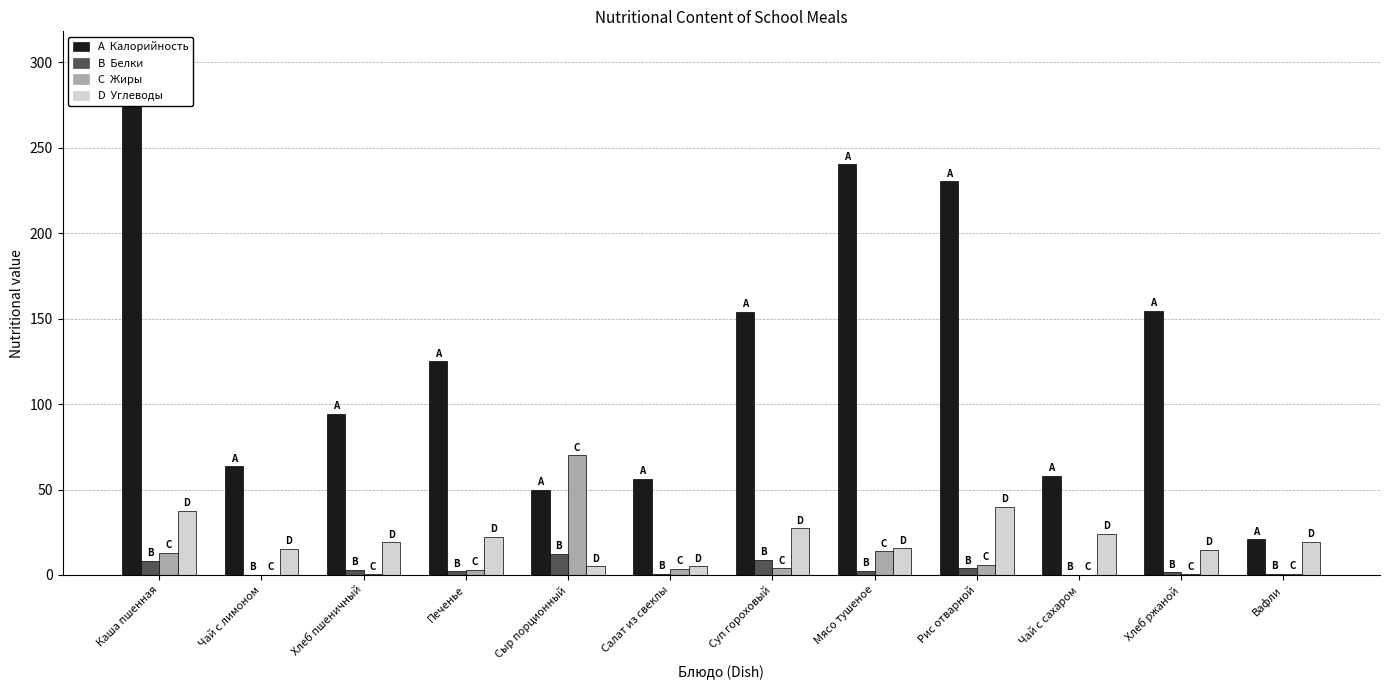

What is the difference between the highest and lowest values at Рис отварной?

226.5